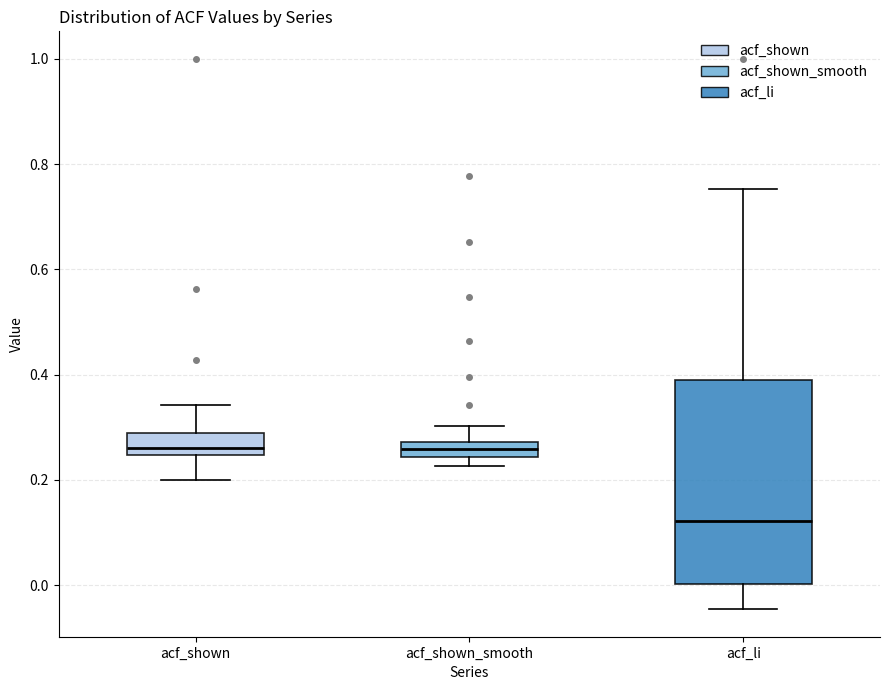

Which box is the tallest, from its lower edge to its upper edge?

acf_li